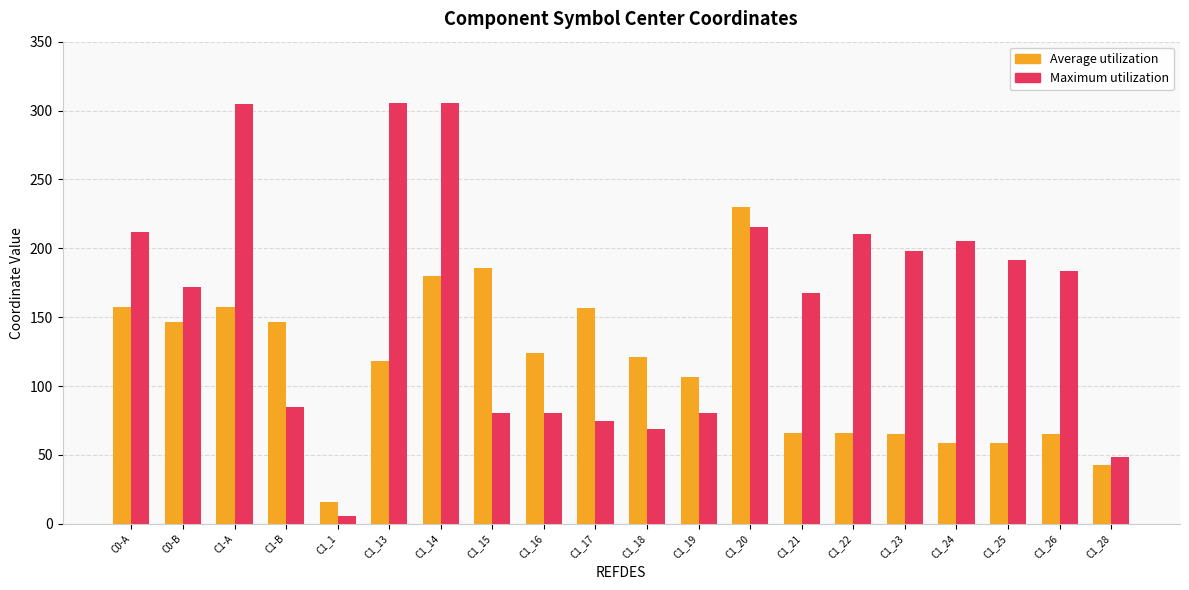

Are the bars grouped side by side (vs. stacked)?

Yes